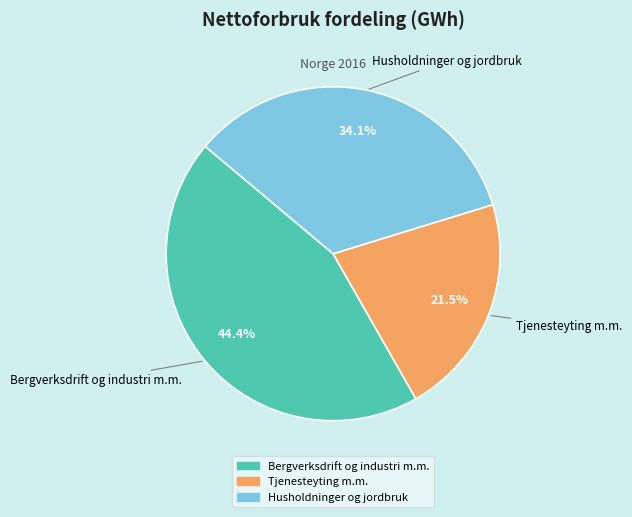

How many segments does this pie chart have?

3